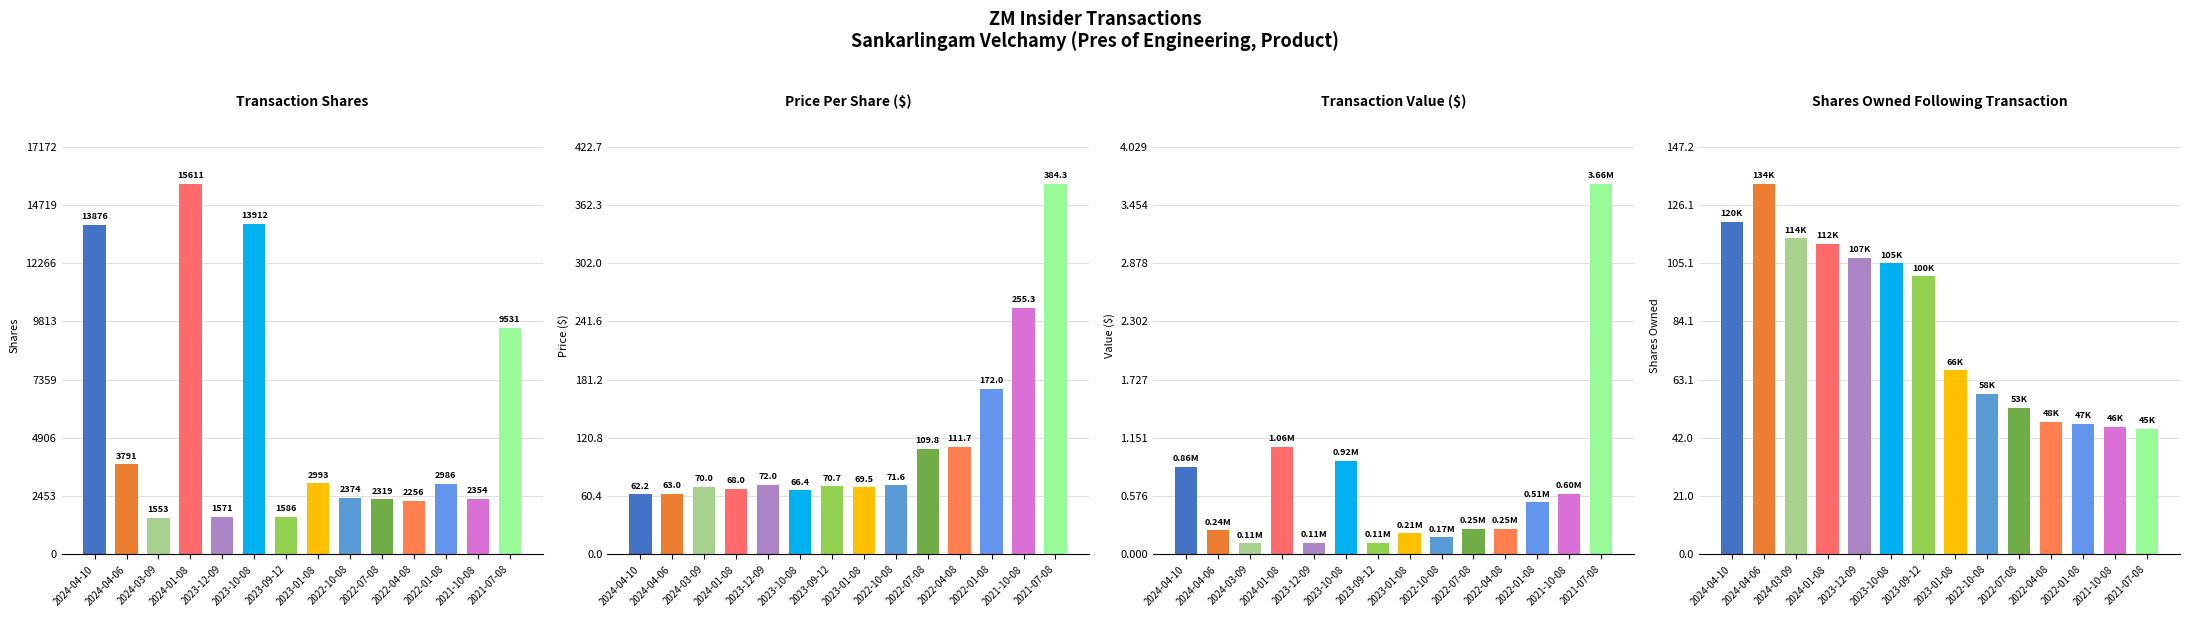

Rank the series by their maximum value, from highest to lowest.

Transaction Shares, Price Per Share ($), Shares Owned Following Transaction, Transaction Value ($)